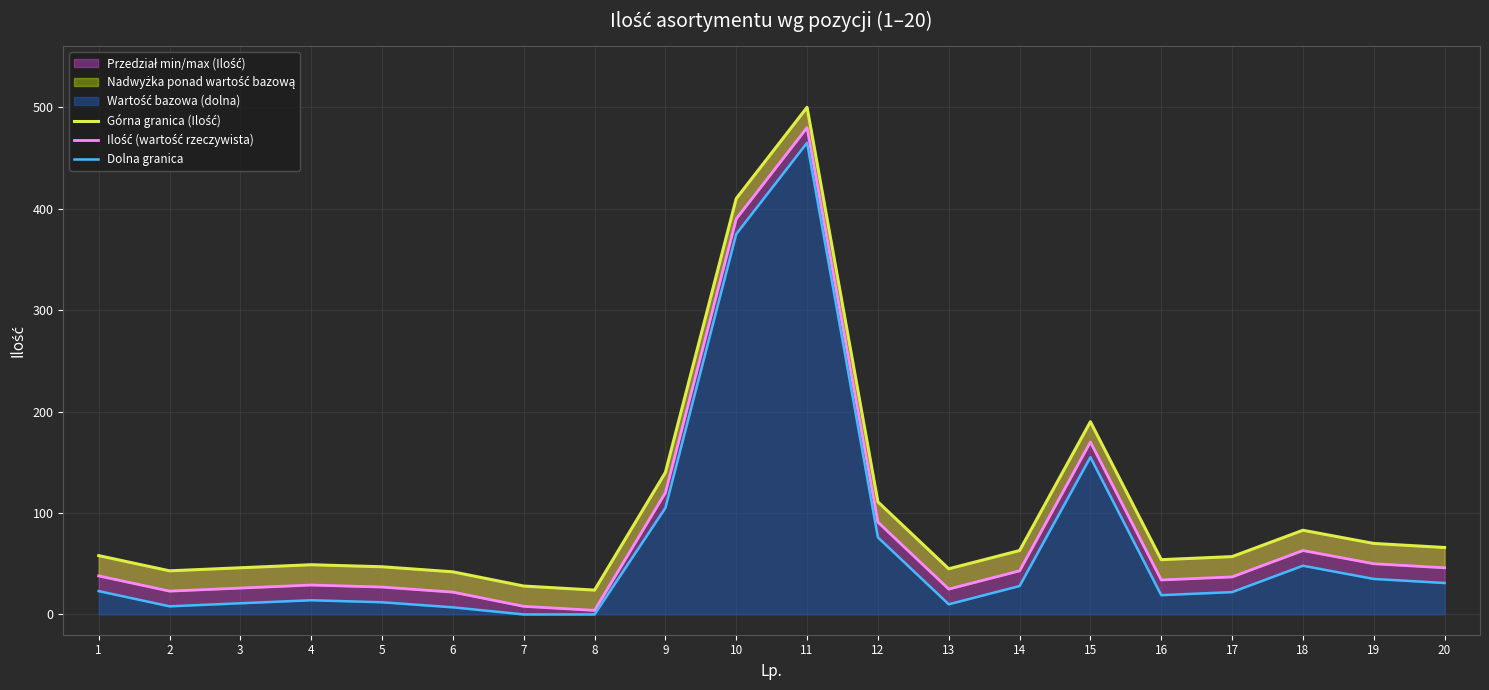

What is the difference between the second highest and second lowest values in the Dolna granica series?

375